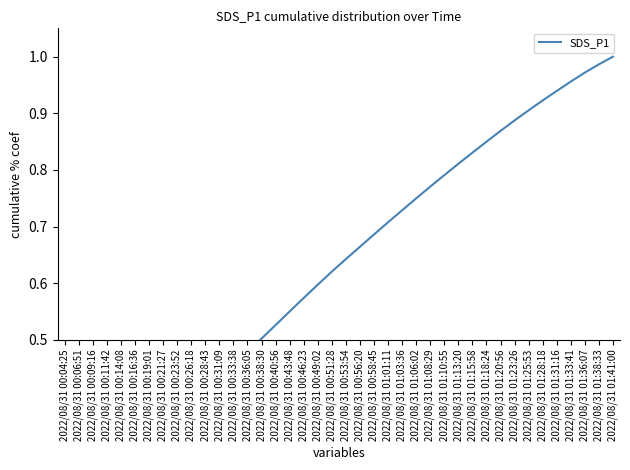

What is the smallest value displayed?

0.1